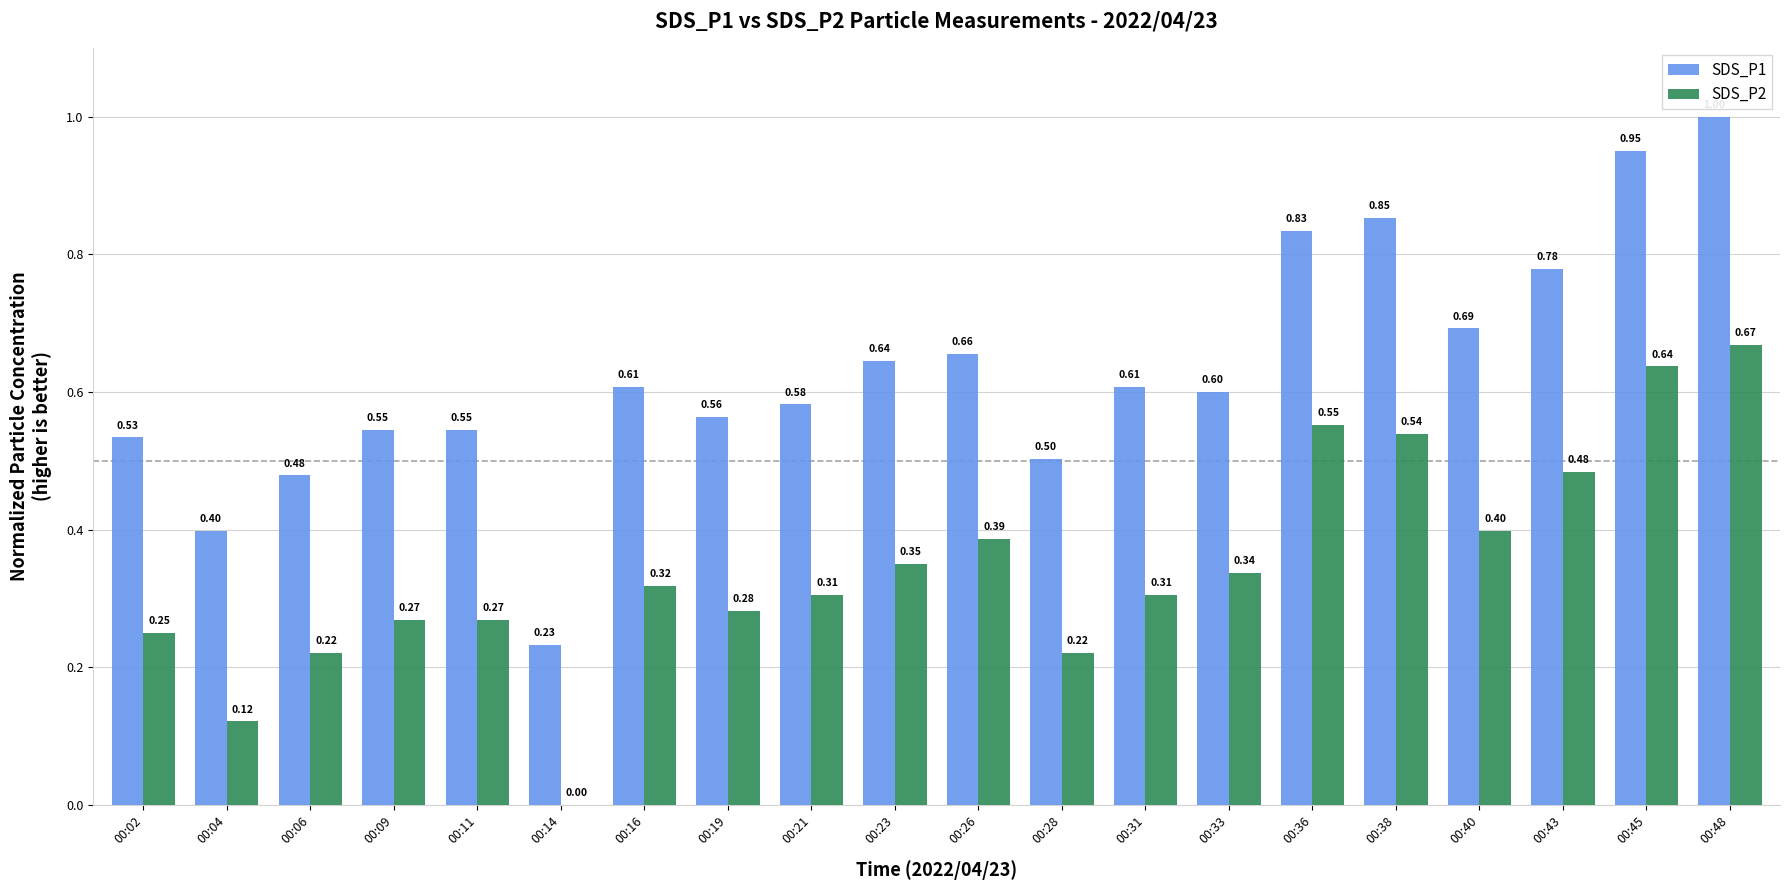

At which category does the chart reach its peak across all series?

00:48